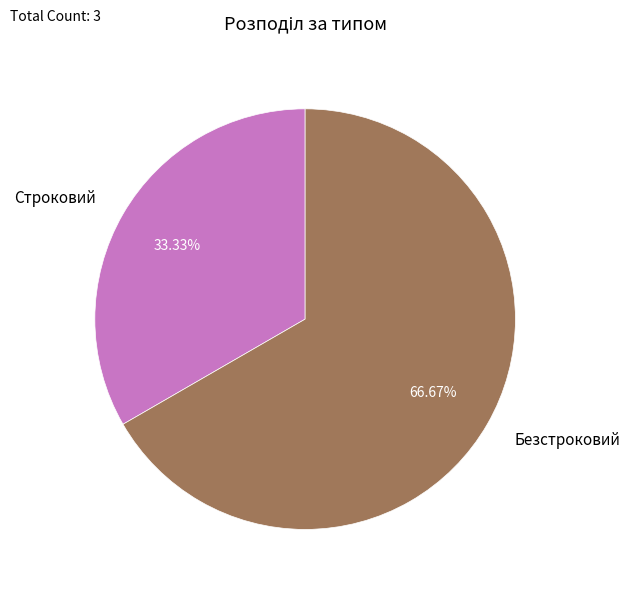

Which slice represents more than half of the pie?

Безстроковий